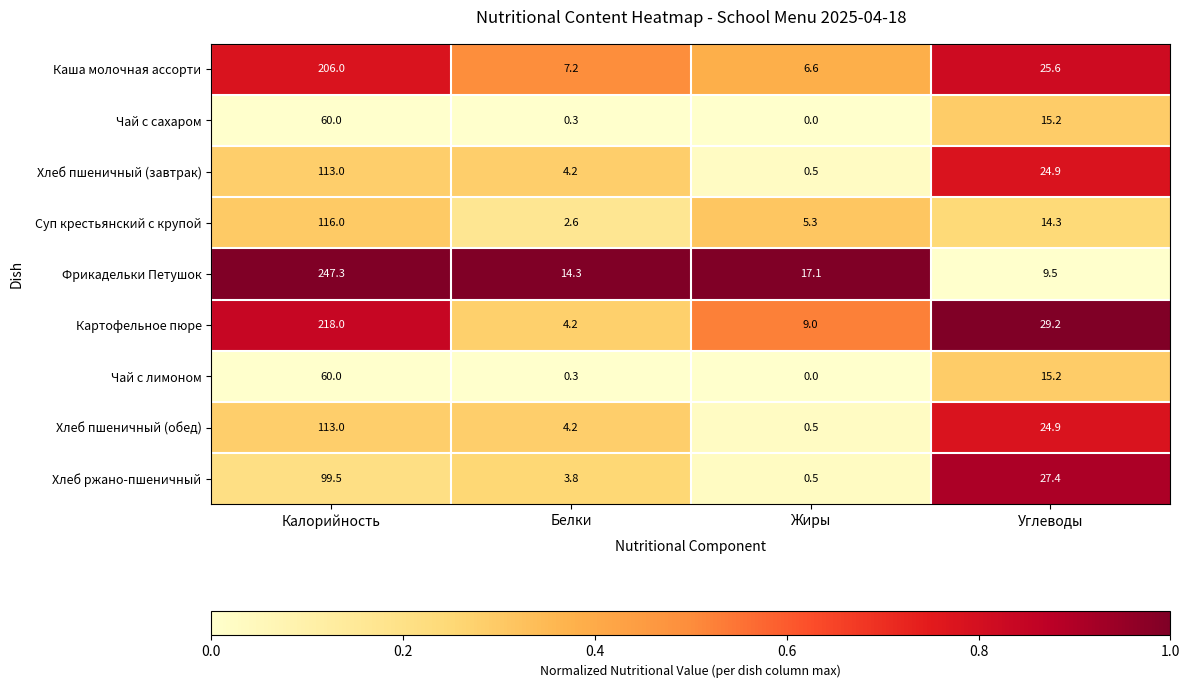

What is the sum of all Хлеб ржано-пшеничный values?

131.2